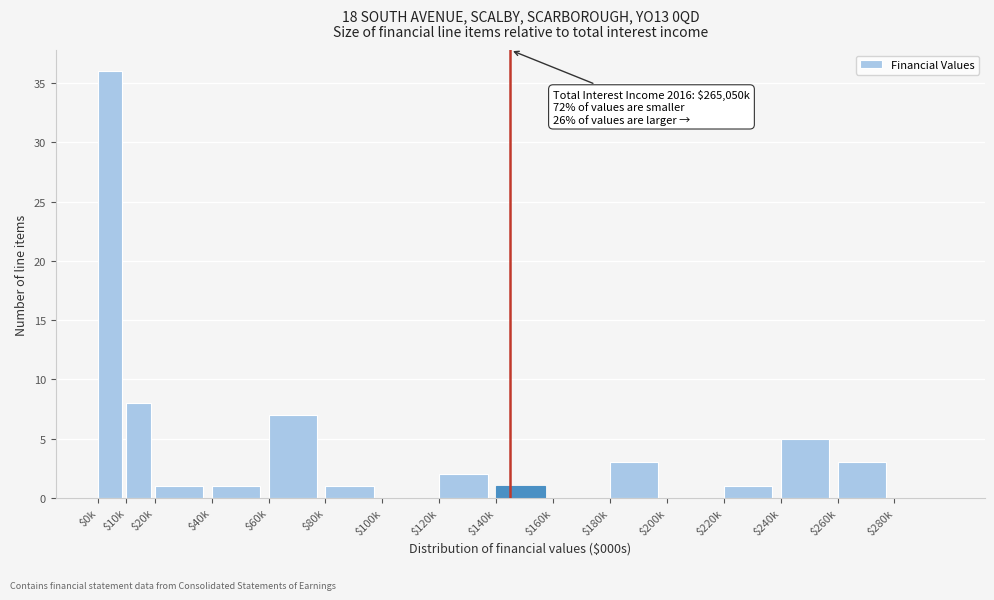

At which label is the value closest to 18?

$10k